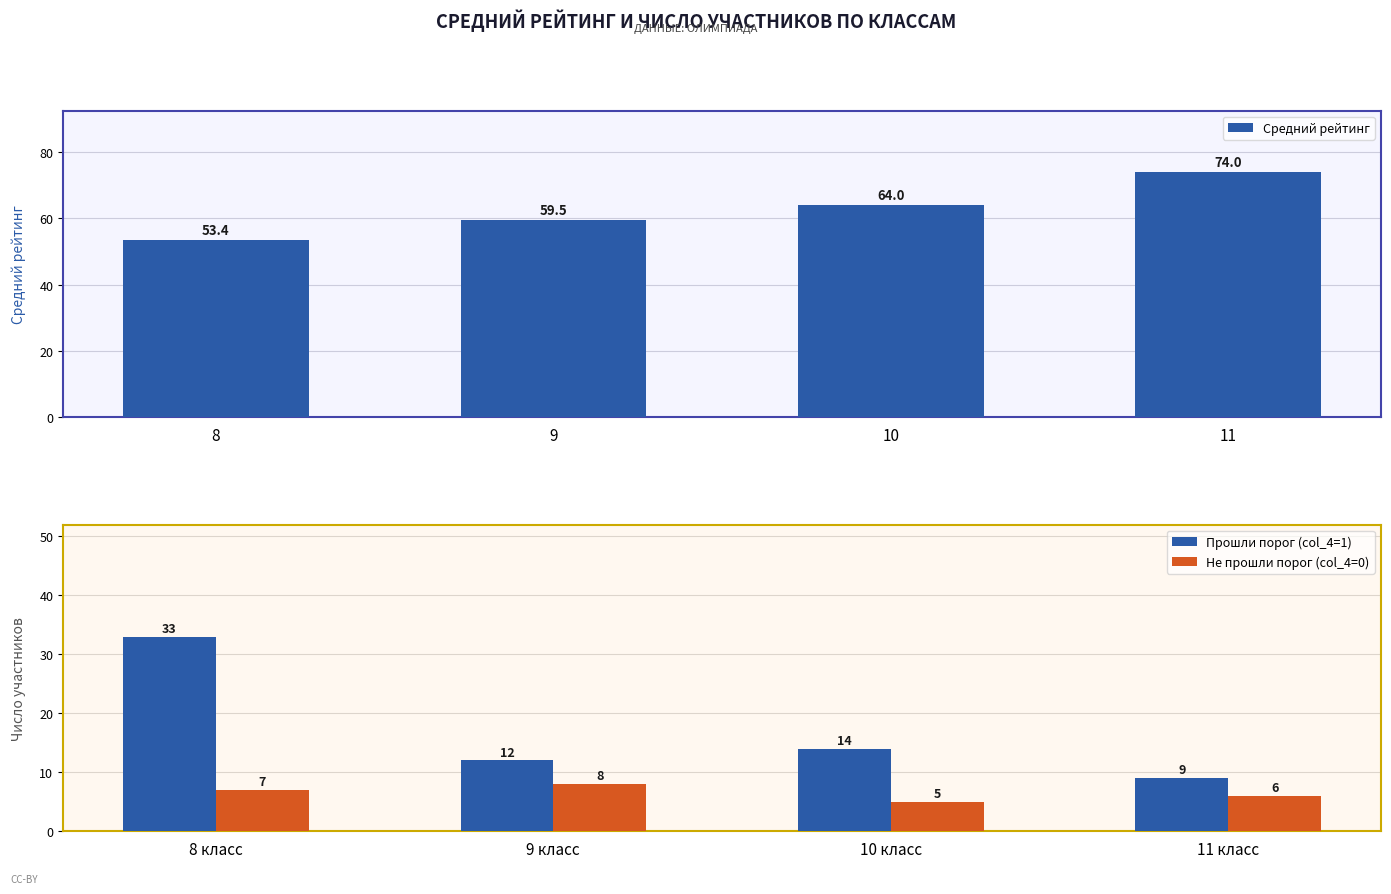

What is the sum of all Средний рейтинг values?

250.9